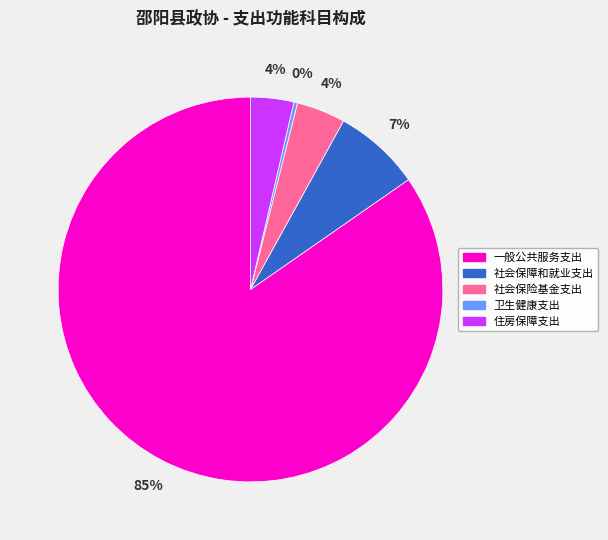

How many slices are in this pie chart?

5